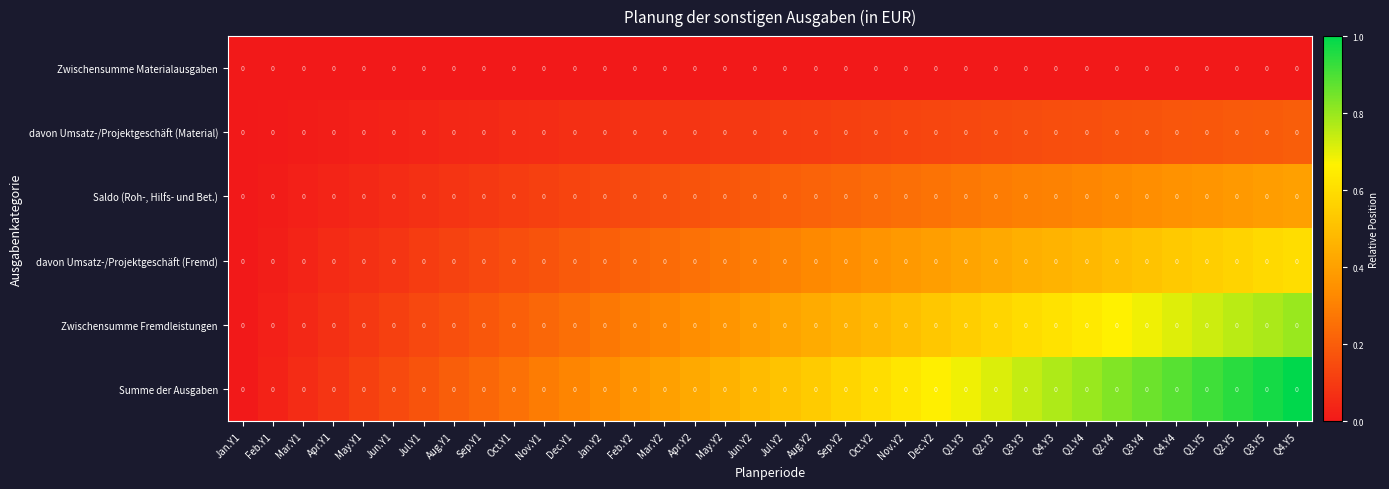

Count the number of data series in this chart.

6